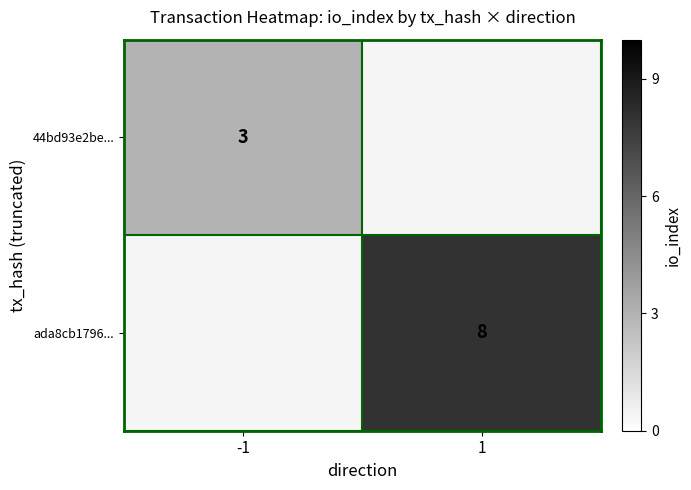

Count the number of data series in this chart.

2